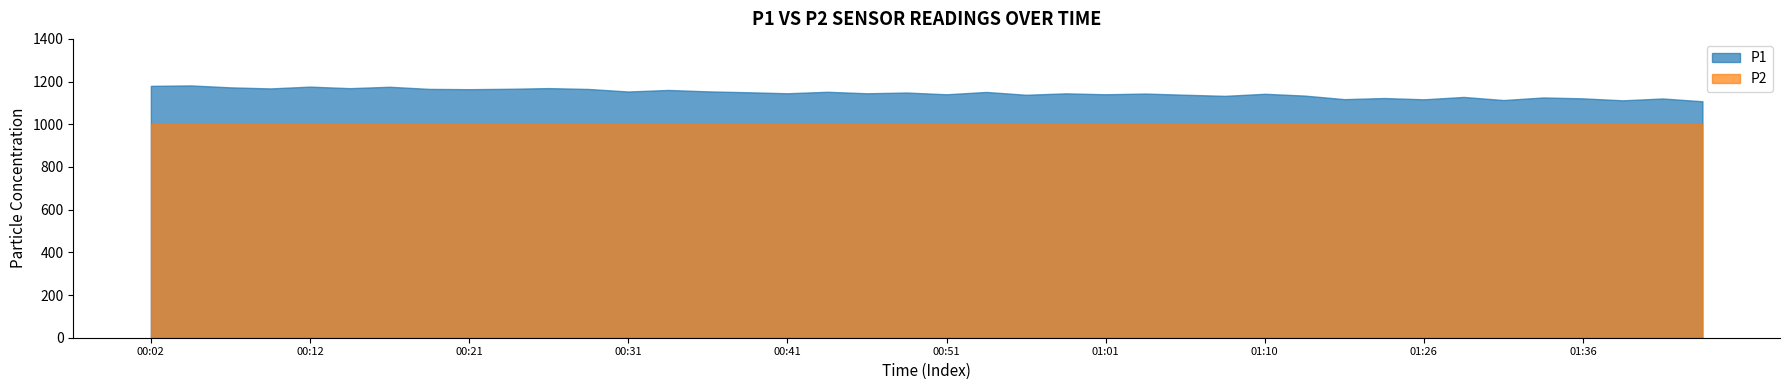

True or false: P1 and P2 cross at least once.

False